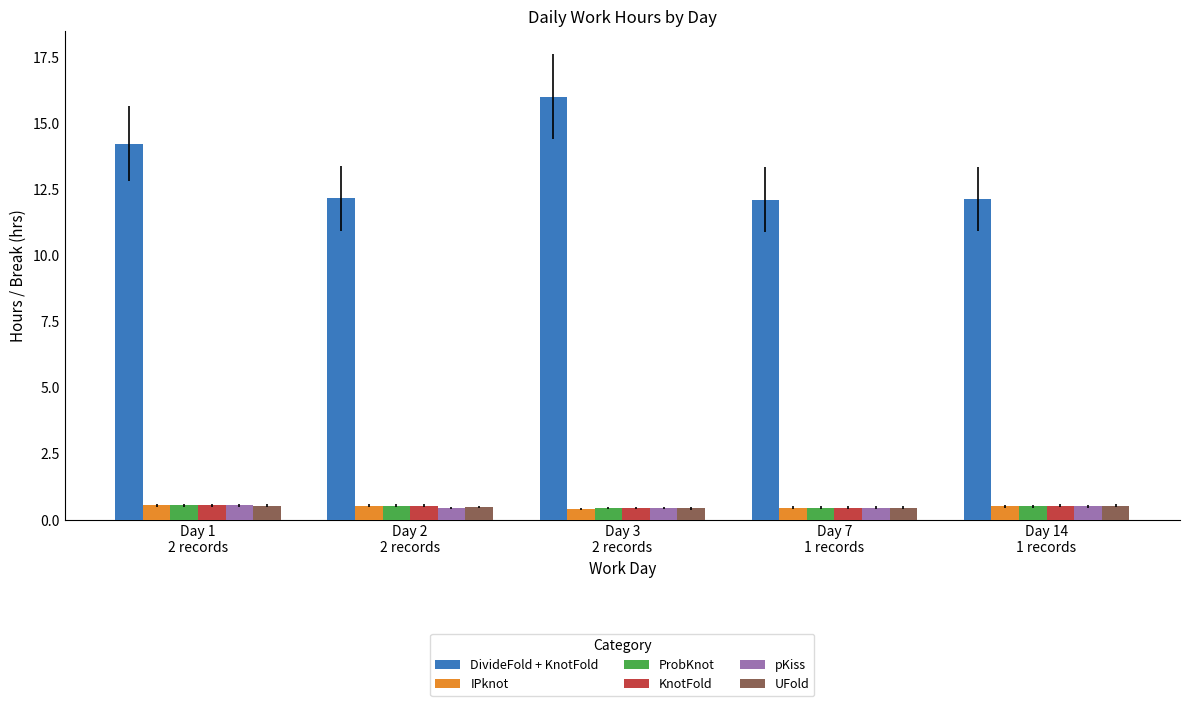

What is the value of the KnotFold bar at the 3rd from the left?

0.4